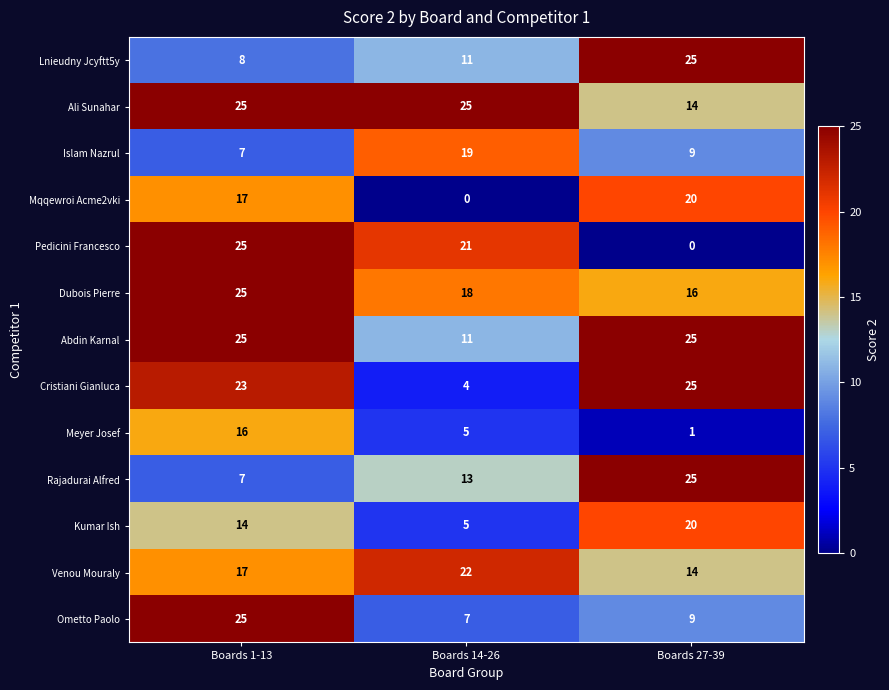

What is the difference between the maximum and minimum values in the Pedicini Francesco series?

25